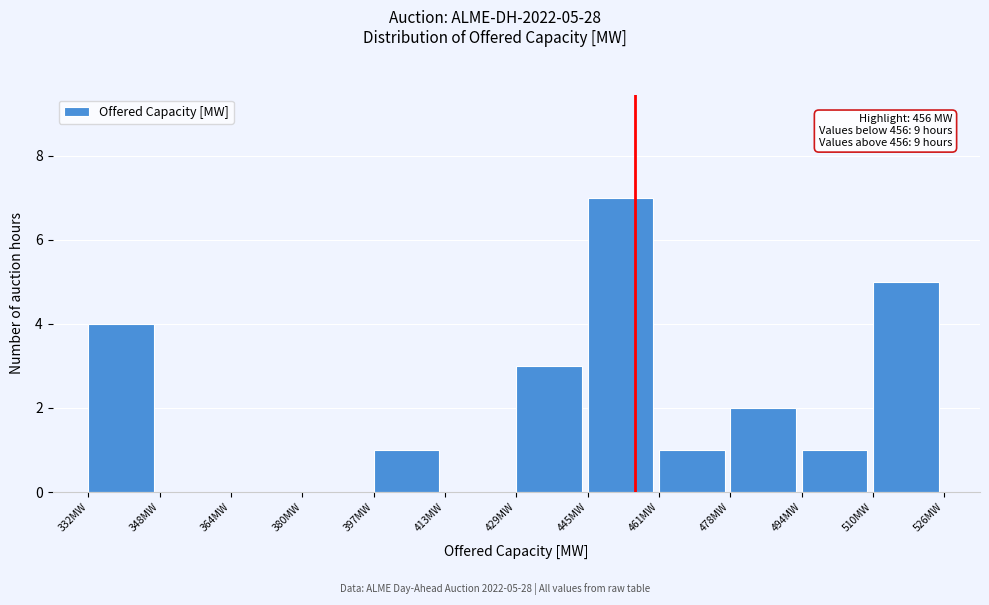

Over which range of the x-axis is the bar tallest?

446 to 462